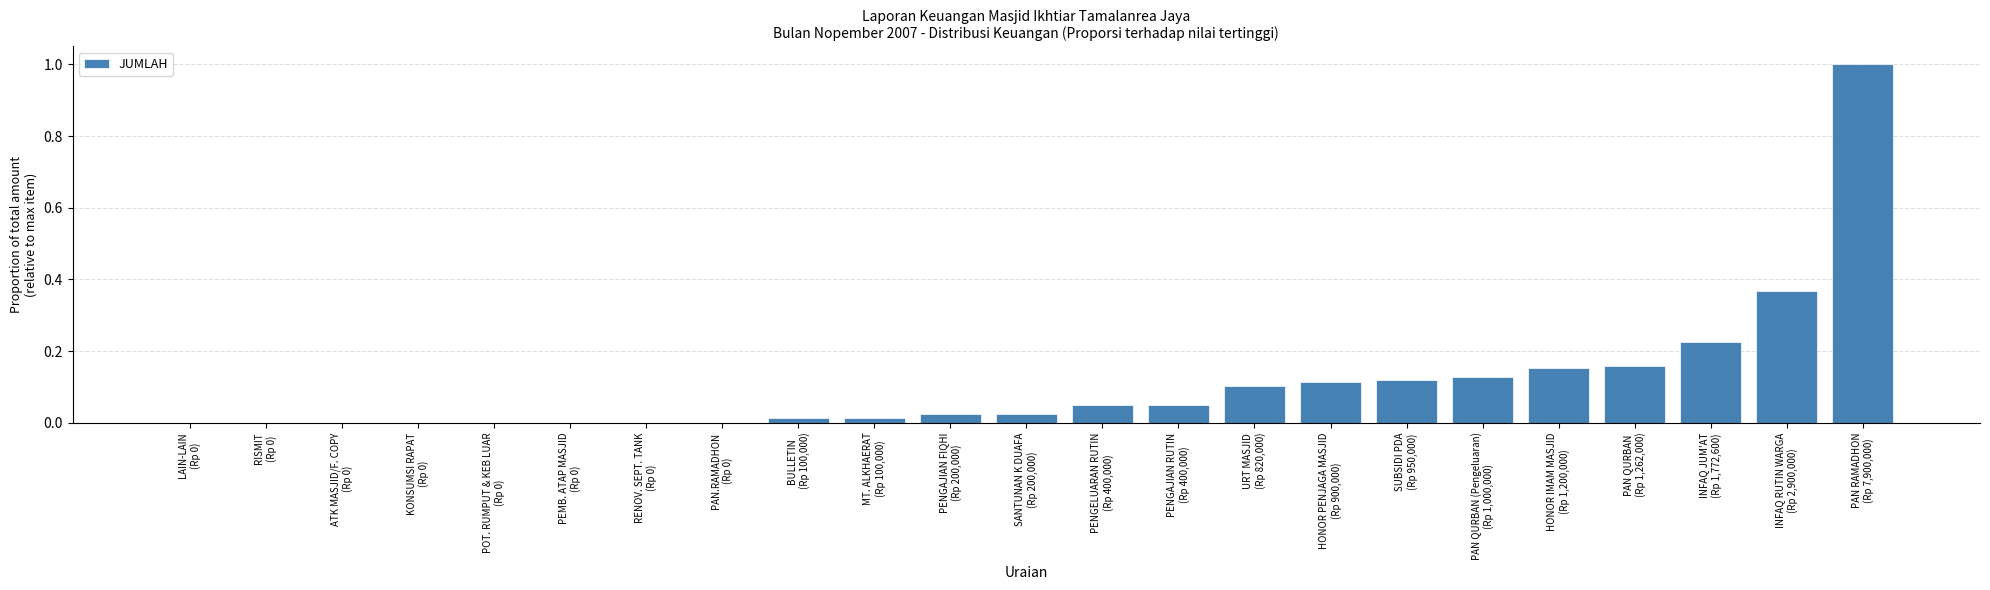

What is the sum of all values?

2.5